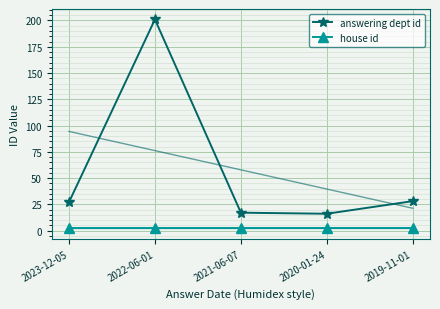

What are all the series names shown in the legend?

answering dept id, house id